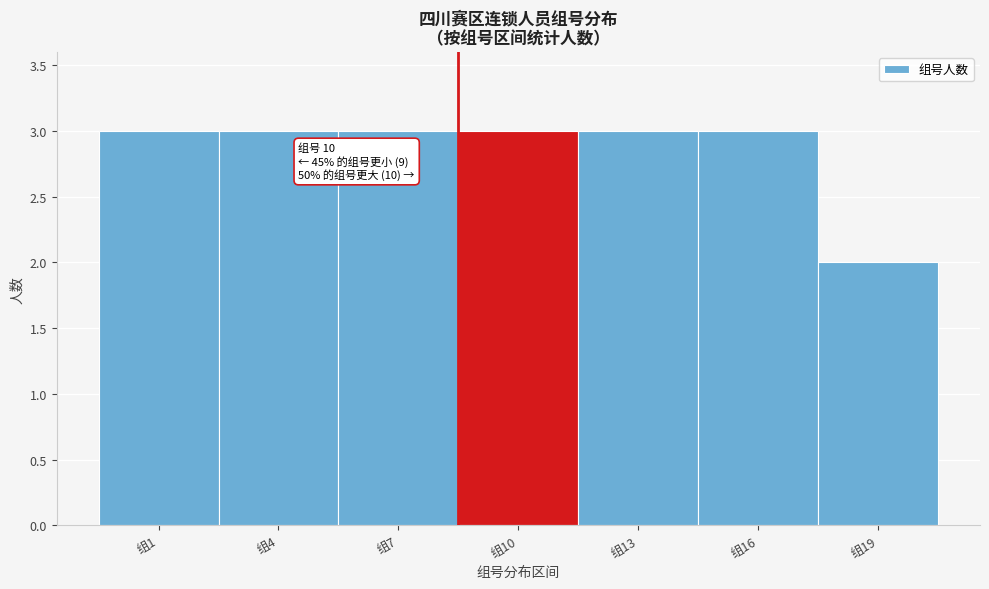

Reading left to right, transcribe all the data shown in this chart.

组1=3	组4=3	组7=3	组10=3	组13=3	组16=3	组19=2